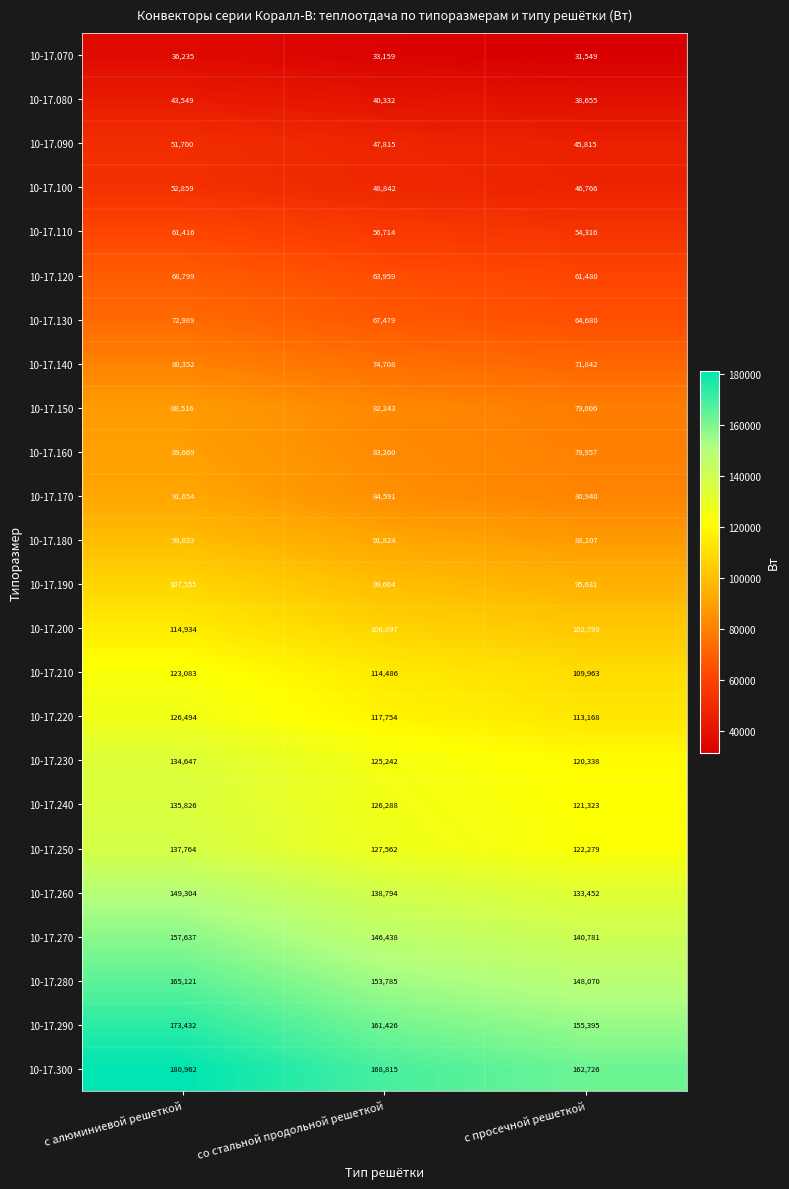

Which series has the widest spread of values?

10-17.300